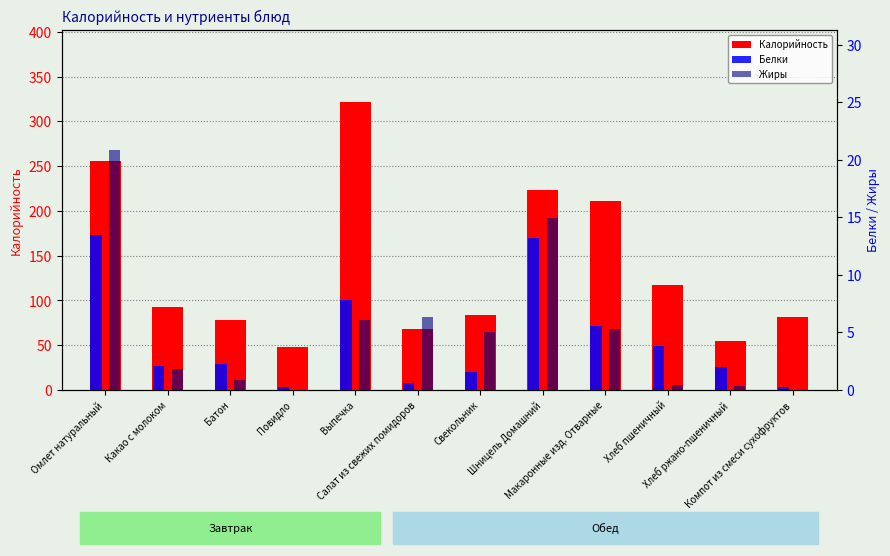

Where is Белки nearest to the value 6?

Макаронные изд. Отварные